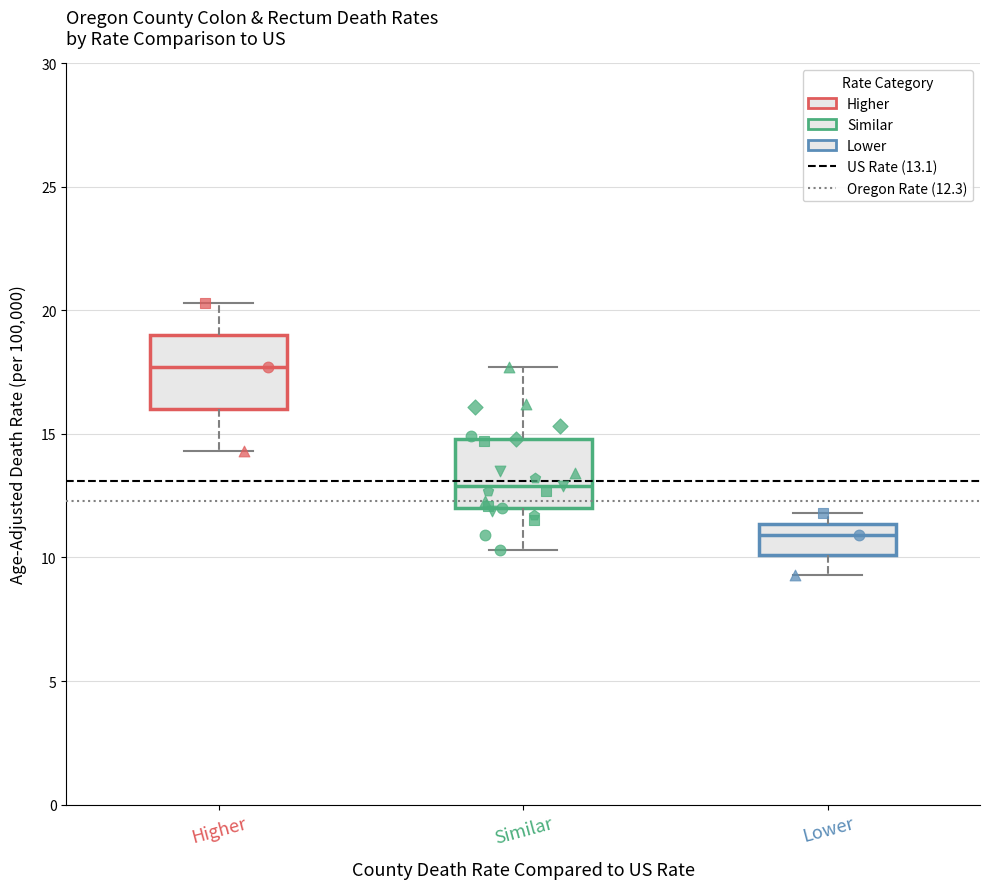

Reading left to right, transcribe this box plot: for each box, give where its median line is, the range the box spans, and where its two whiskers end, as read against the y-axis. The values are not printed on the chart, so give them approximately, as read against the axis.

Higher: median 17.5, box 16.0 to 19.0, whiskers 14.5 to 20.5
Similar: median 13.0, box 12.0 to 15.0, whiskers 10.5 to 17.5
Lower: median 11.0, box 10.0 to 11.5, whiskers 9.5 to 12.0